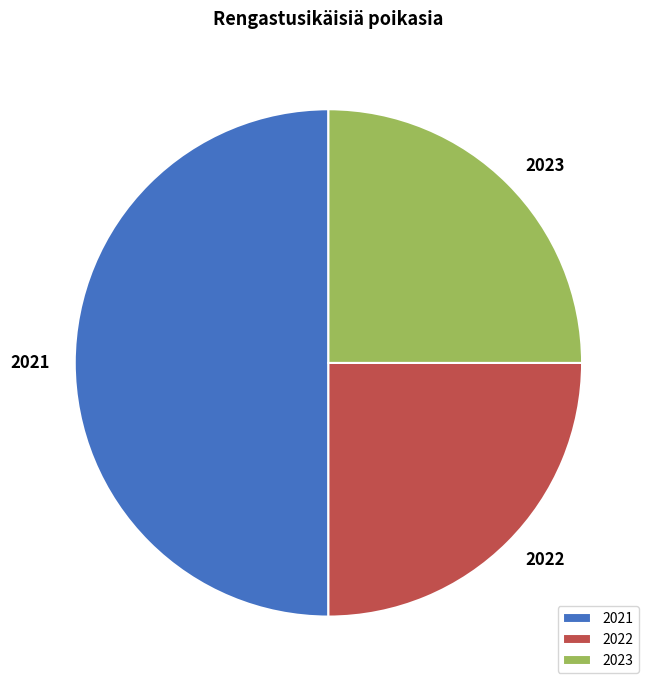

Count the number of slices in the pie.

3